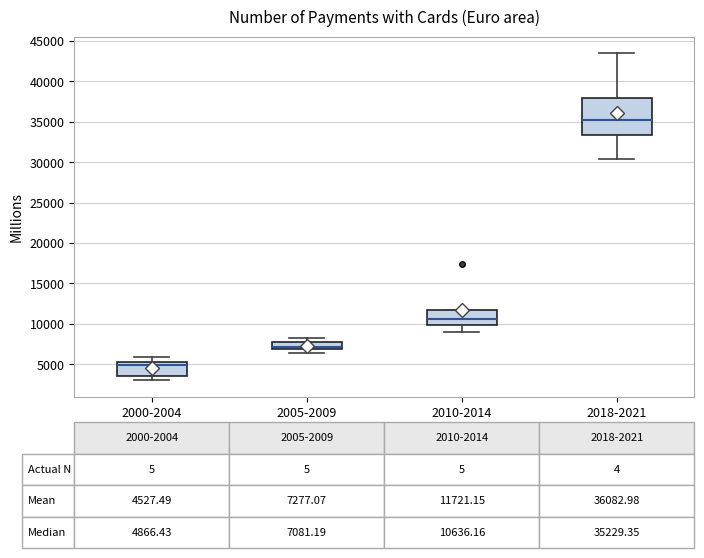

Which box's median line is the lowest?

2000-2004